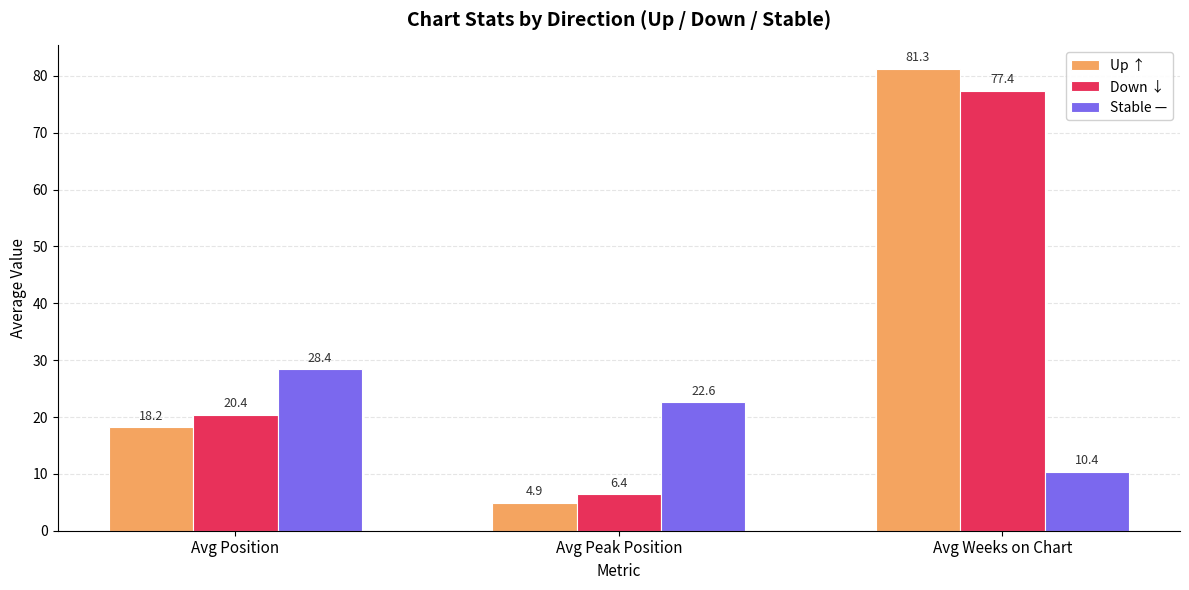

What is the spread (max minus min) of values at Avg Peak Position?

17.7